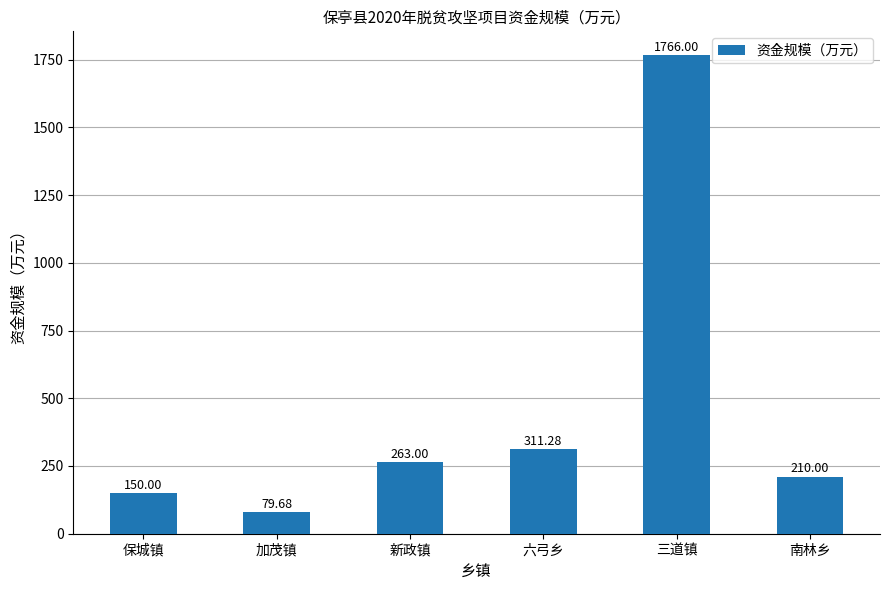

Which has a higher value, 加茂镇 or 六弓乡?

六弓乡